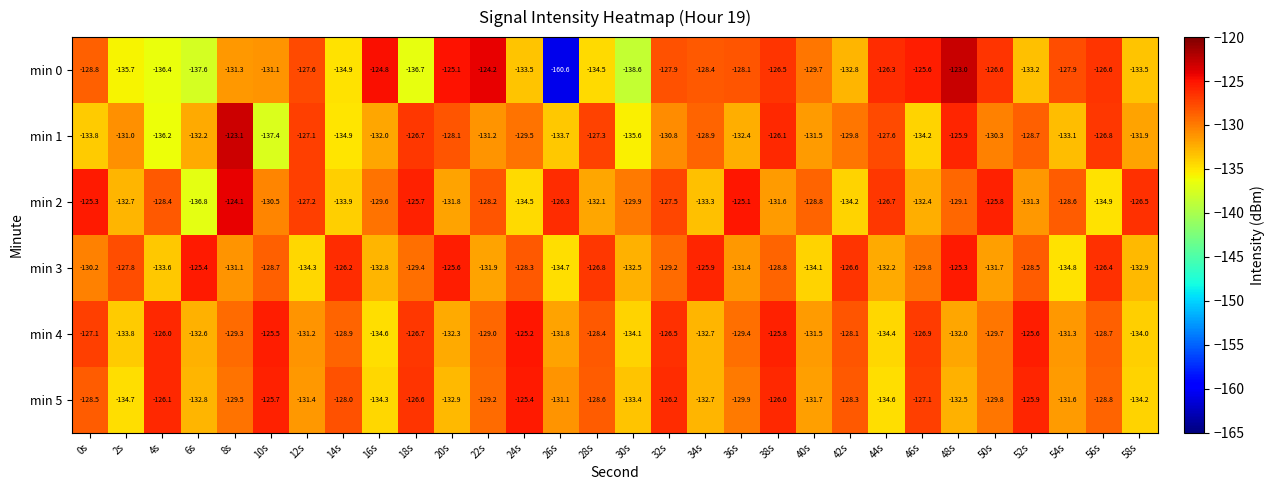

What is the sum of the min 1 values at 40s and 2s?

-262.5